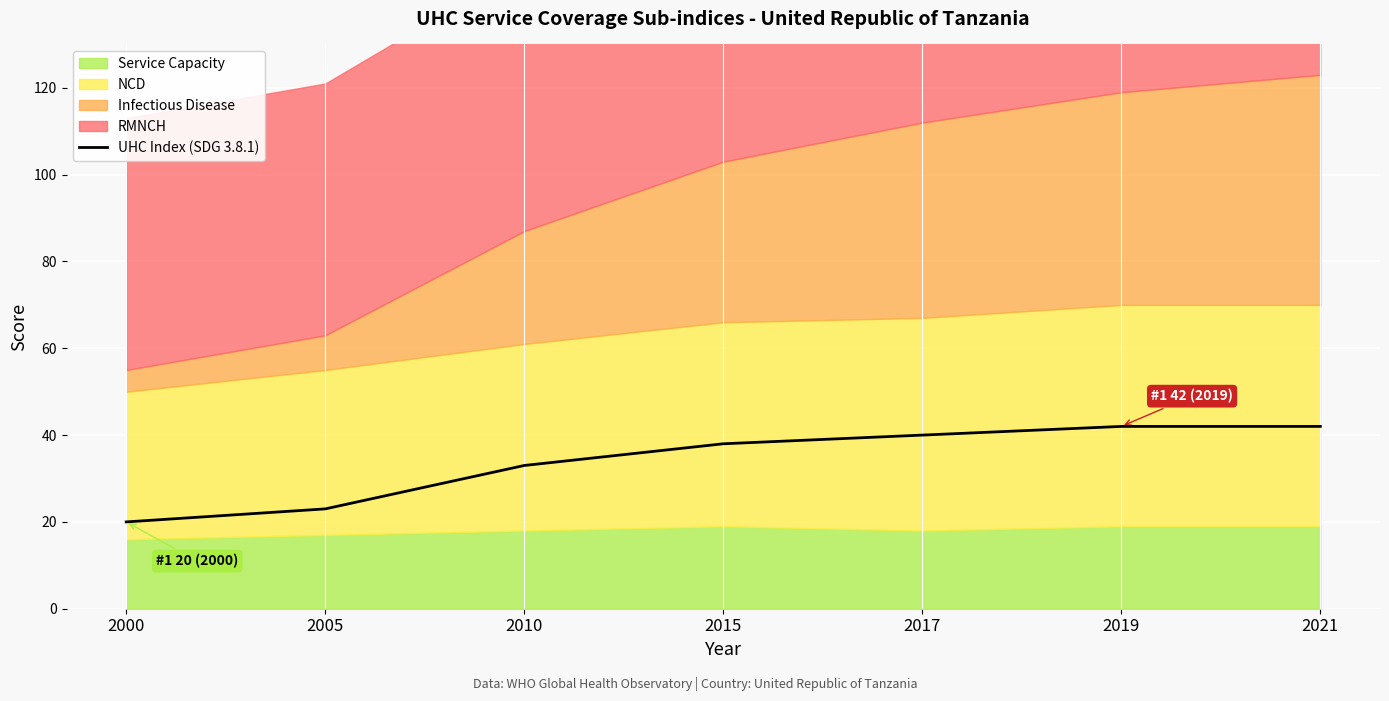

What is the smallest value displayed?

20